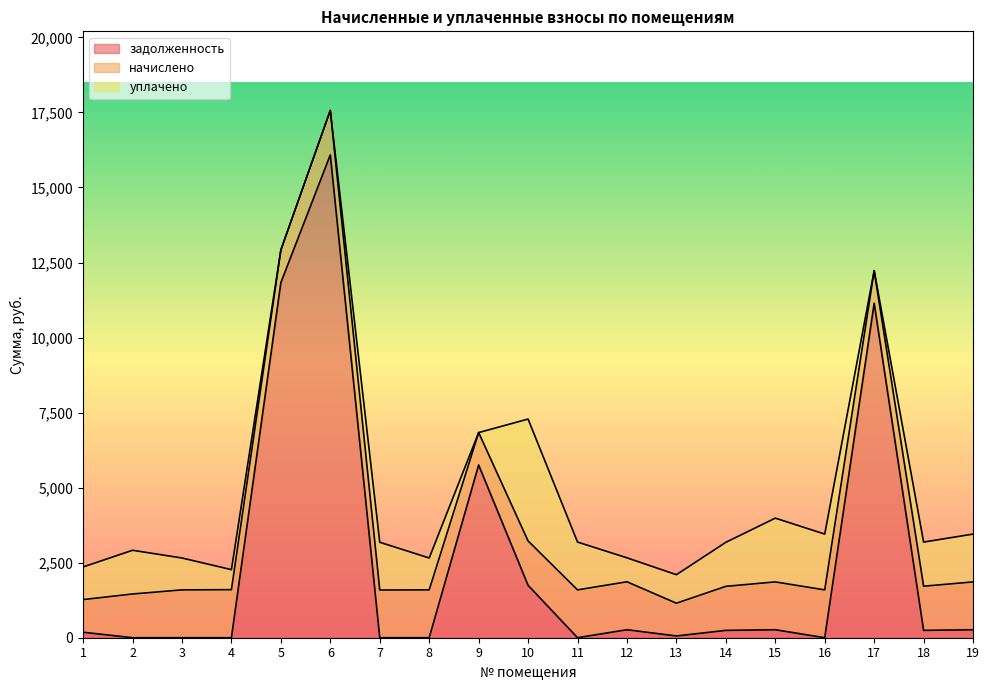

Is it true that уплачено equals 353.9 at 12?

False